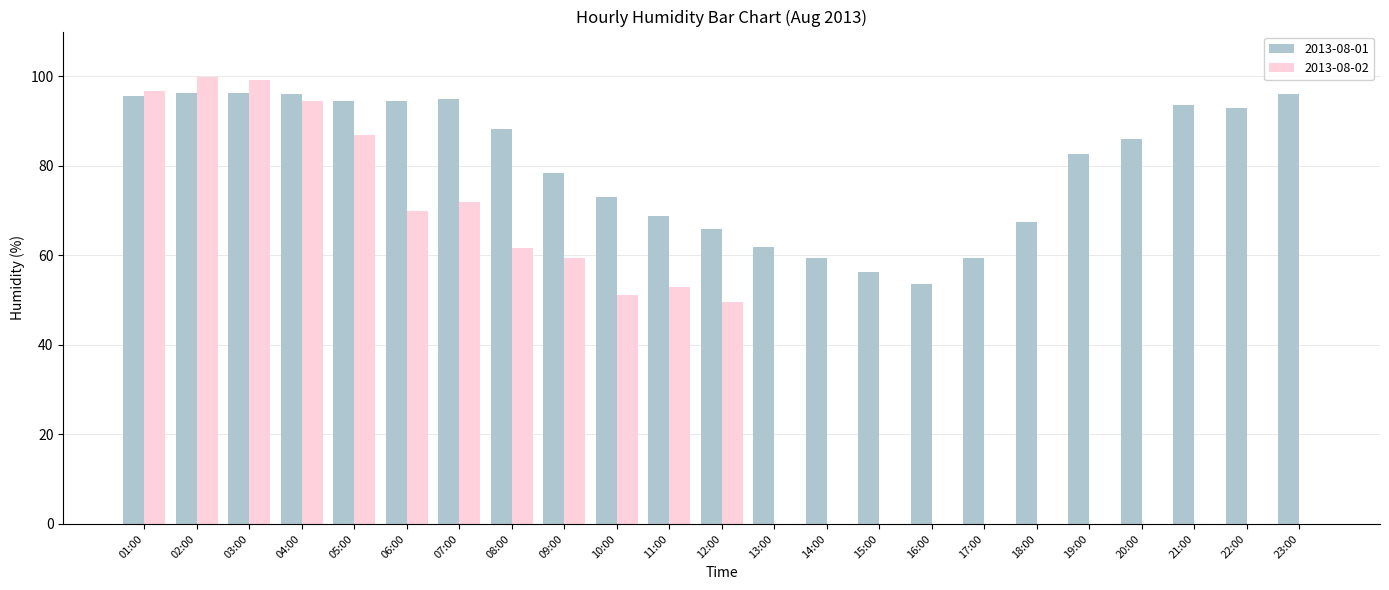

How many distinct data groups are displayed?

2